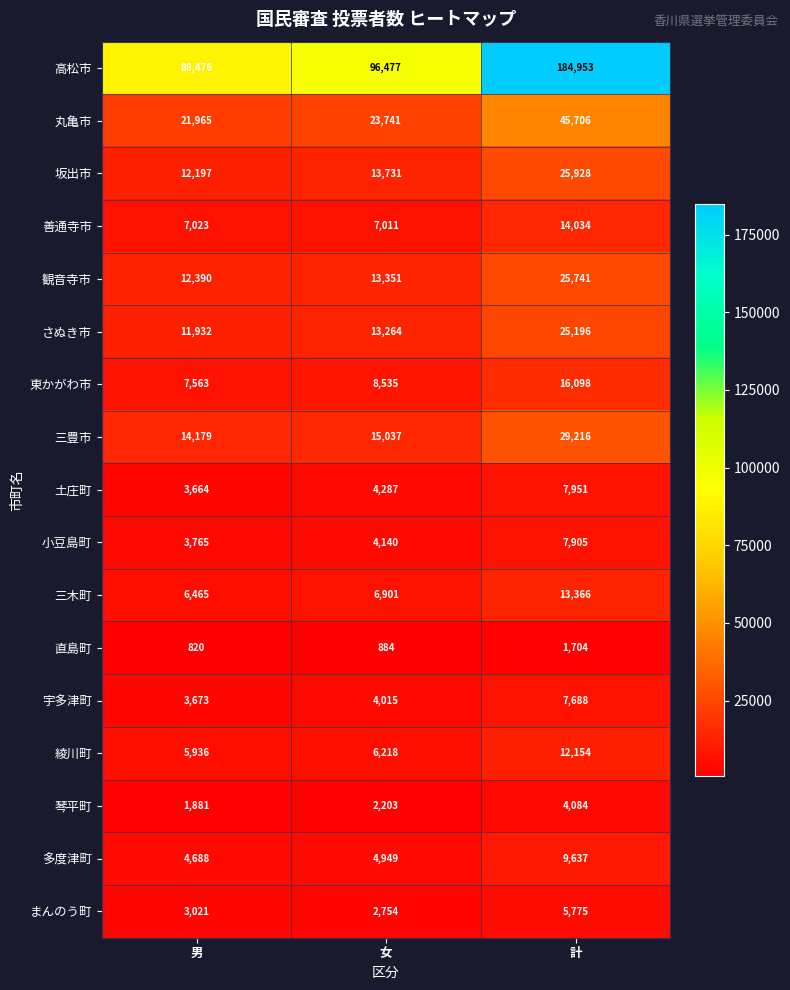

The まんのう町 series shows 3974 at 女. True or false?

False